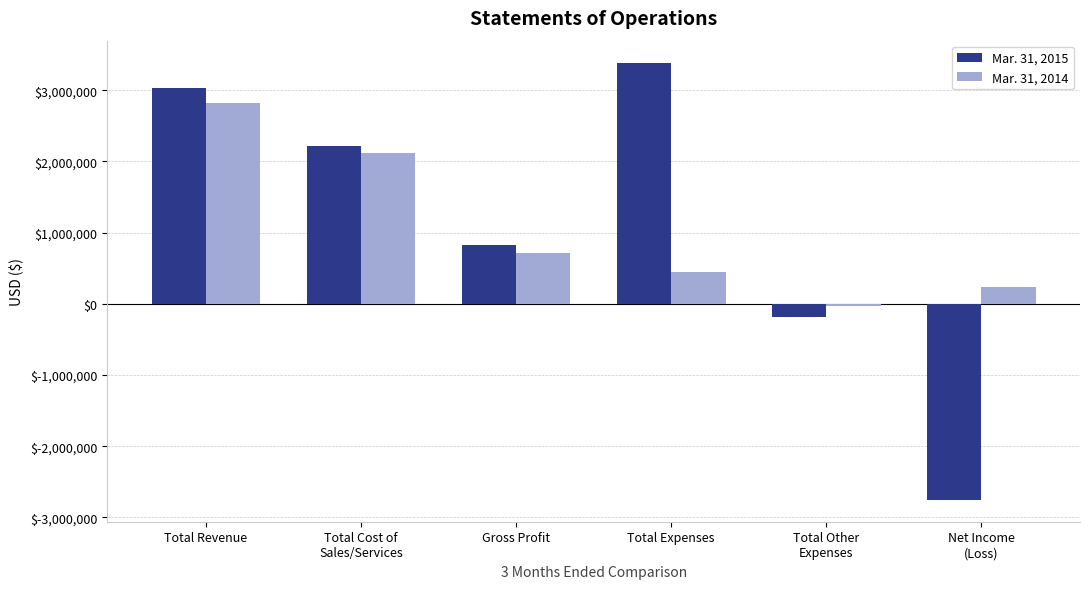

What is the sum of the Mar. 31, 2015 values at Total Expenses and Total Revenue?

6423742